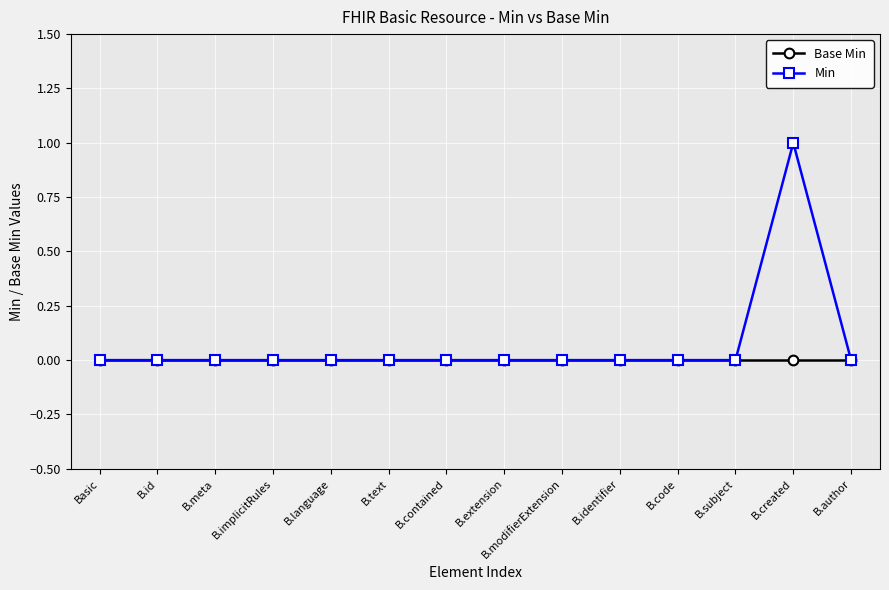

What is the difference between the maximum and second lowest values in the Min series?

1